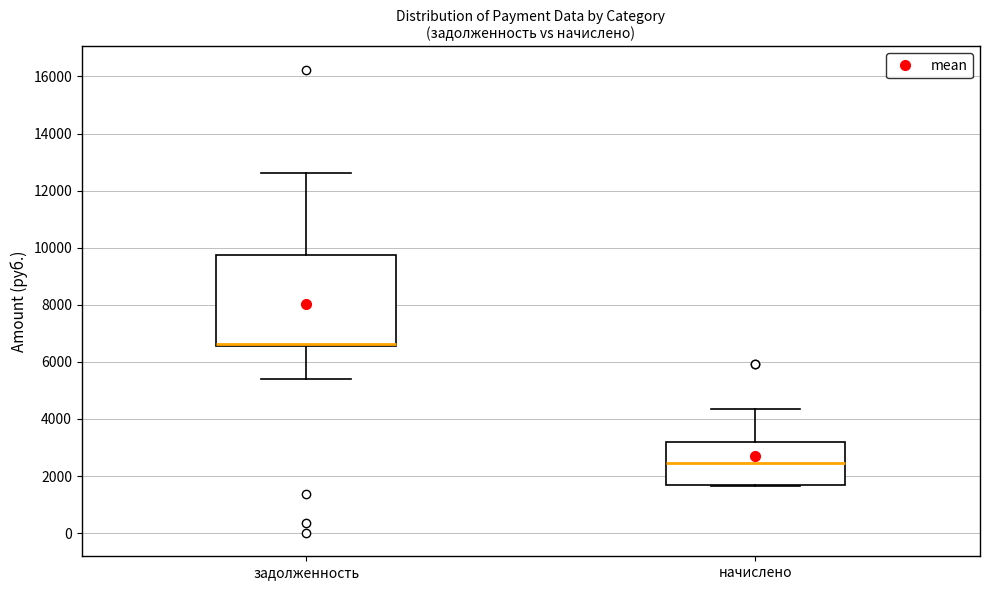

Which box is the tallest, from its lower edge to its upper edge?

задолженность